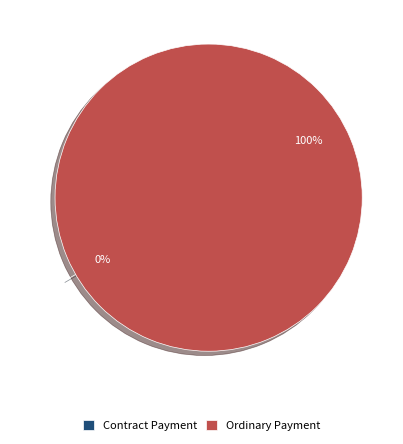

Rank the categories by value from lowest to highest.

Contract Payment, Ordinary Payment